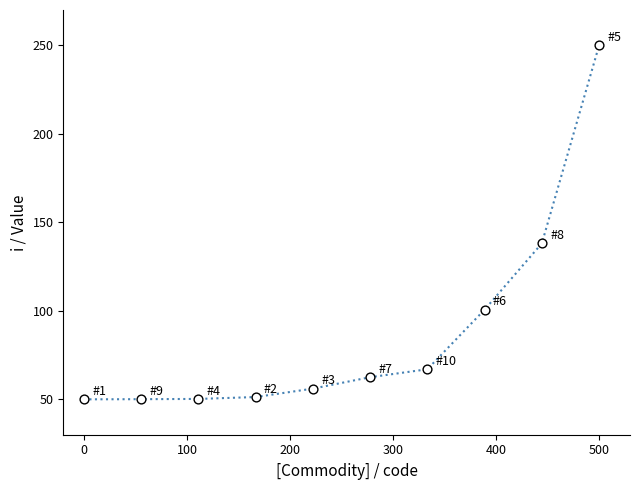

What is the difference between the maximum and minimum values?

200.0